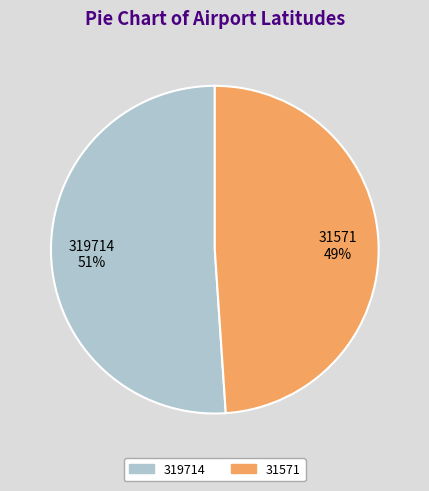

Between 319714 and 31571, which is larger?

319714